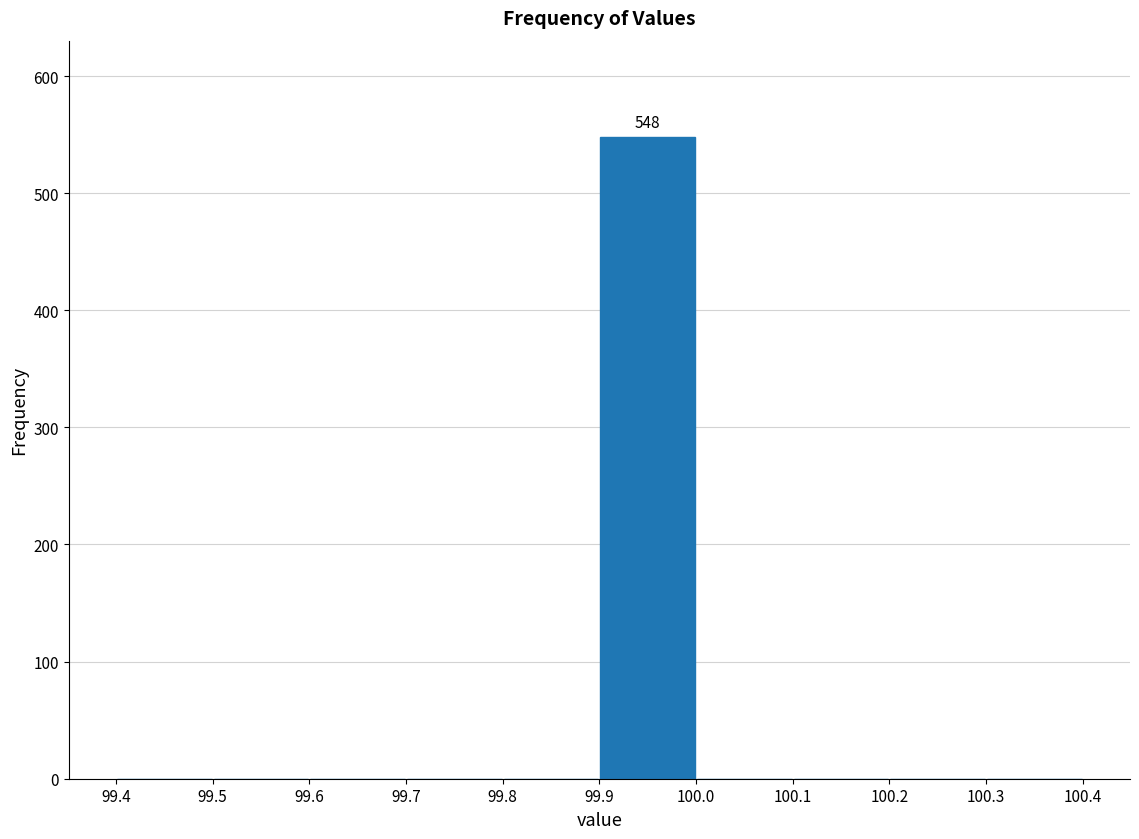

Which range on the x-axis has the tallest bar?

99.9 to 100.0